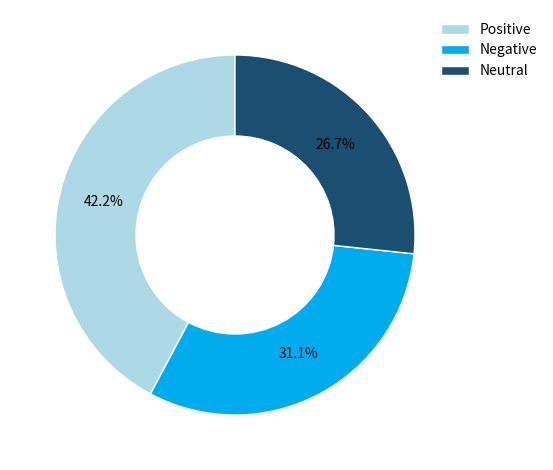

Do Negative and Positive together represent more than half of the pie?

Yes